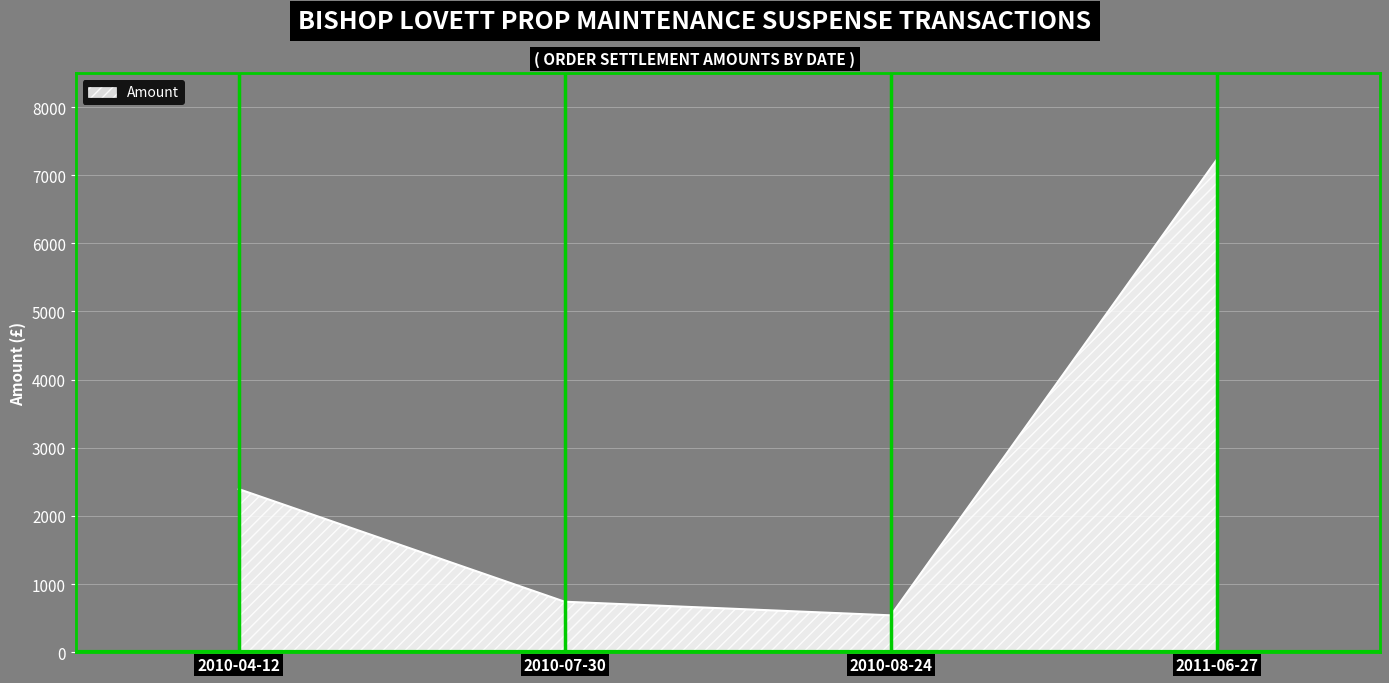

List the labels in order of value, smallest first.

2010-08-24, 2010-07-30, 2010-04-12, 2011-06-27